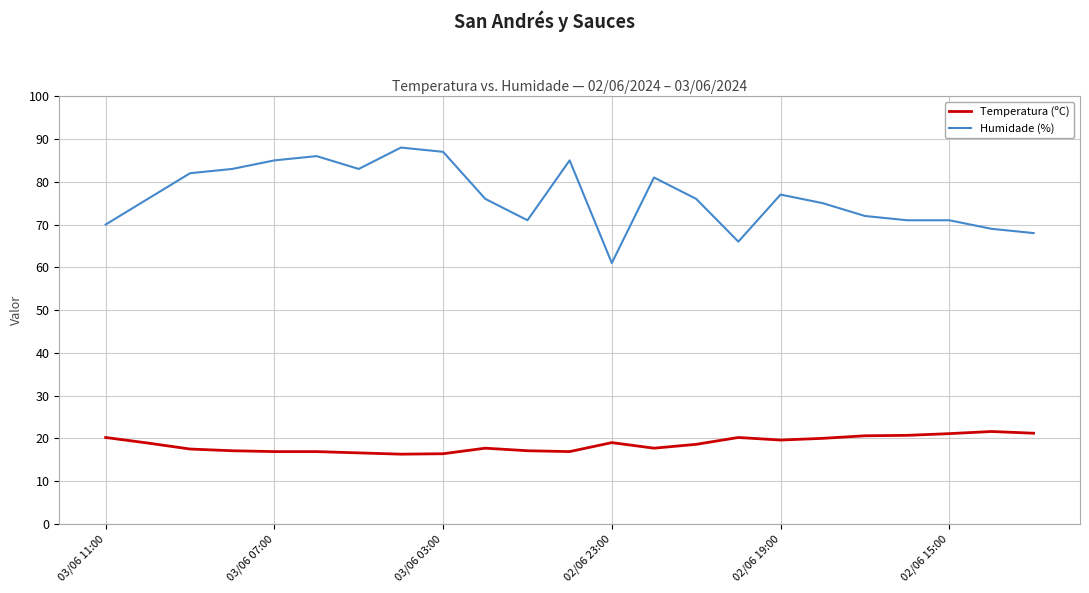

Which series has the largest total across all categories?

Humidade (%)